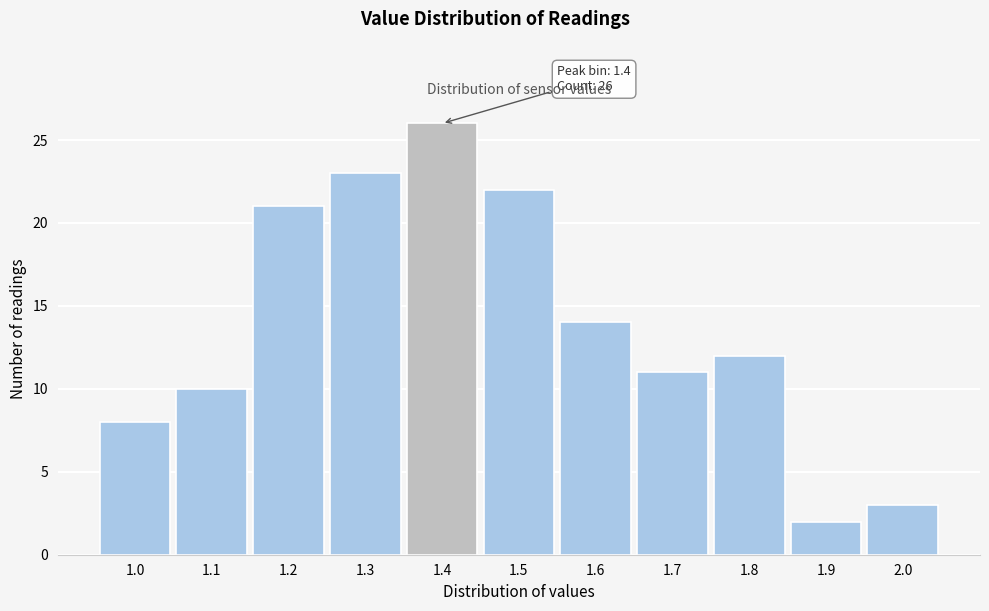

Over which range of the x-axis is the bar tallest?

1.35 to 1.45